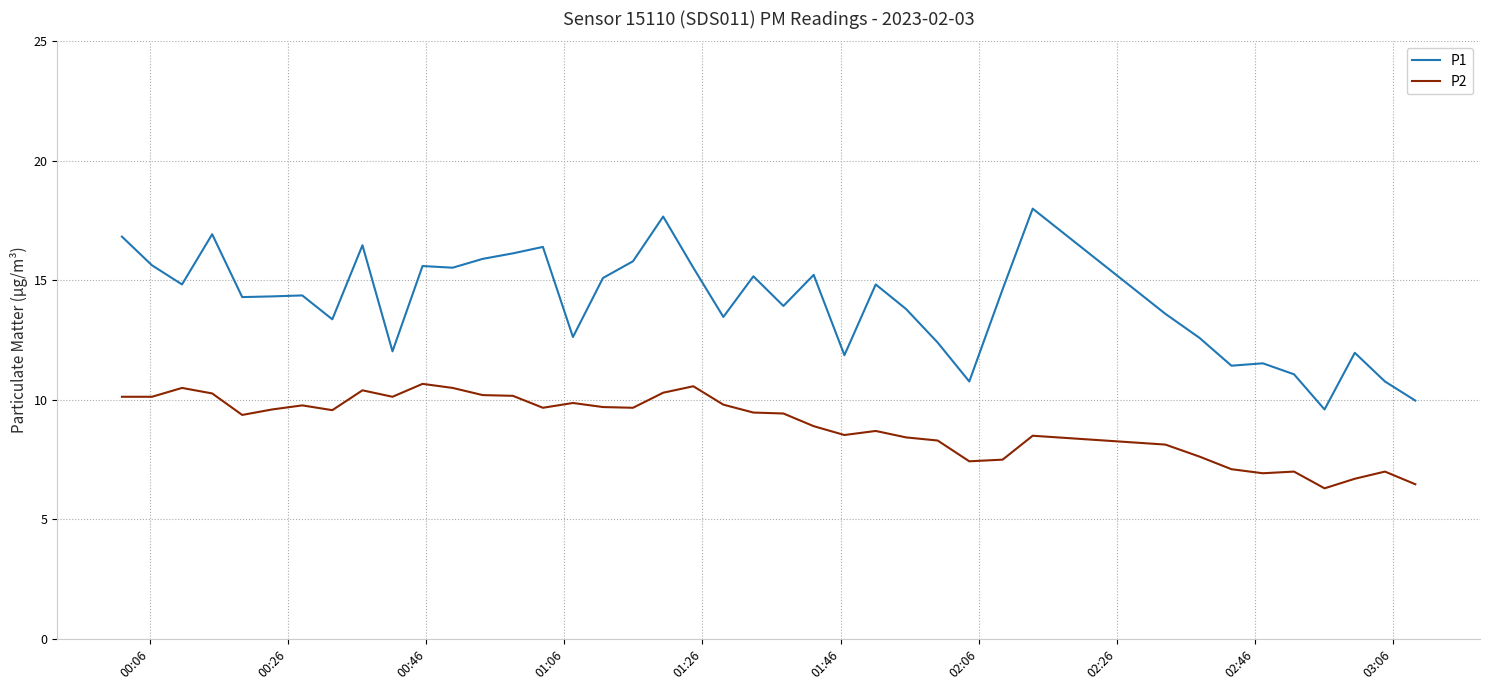

Which series has the widest spread of values?

P1